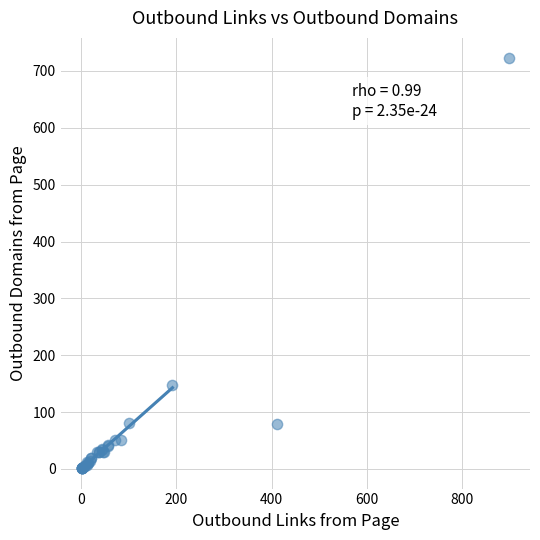

What Y value in the scatter plot is closest to 362?

147